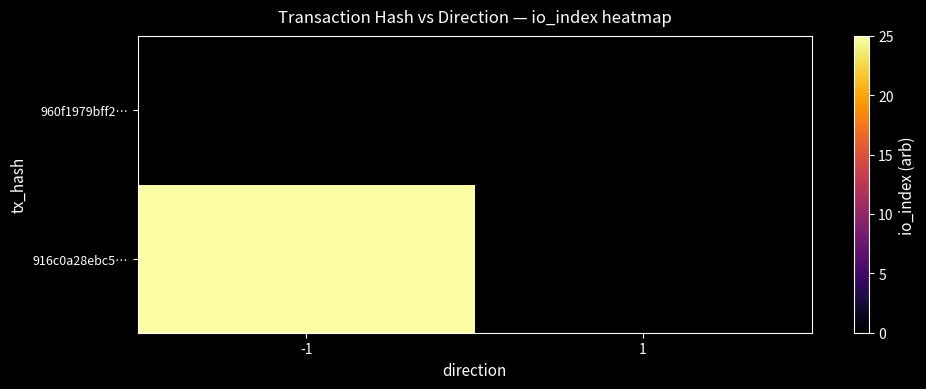

Count the number of data series in this chart.

2